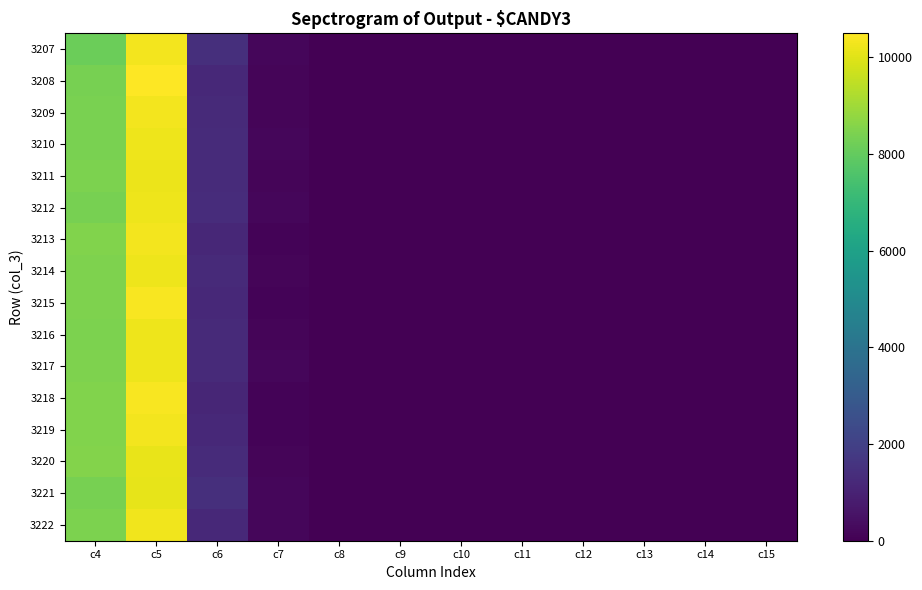

How many series are shown in this chart?

16